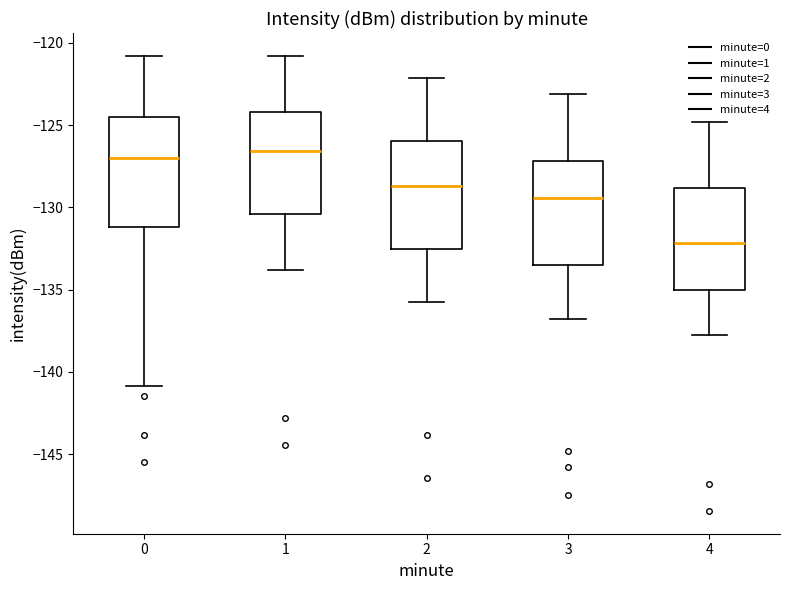

Where does the upper whisker of the box at x = 3 end on the y-axis? The values are not printed on the chart, so give them approximately, as read against the axis.

-123.0